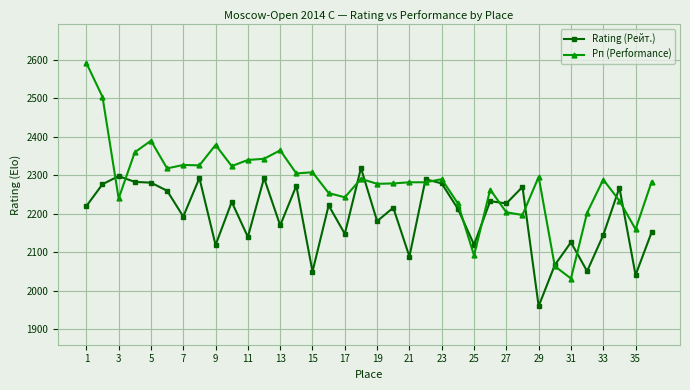

List the series in order of their overall mean, lowest first.

Rating (Рейт.), Рп (Performance)